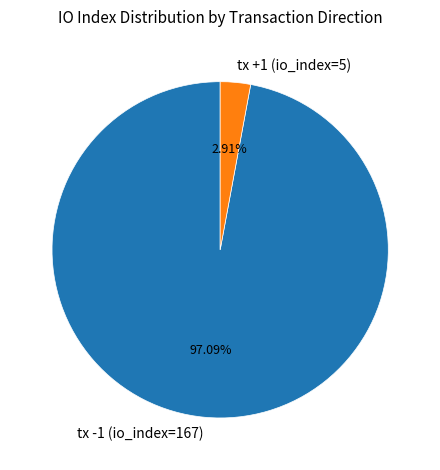

To the nearest percent, what is the average slice percentage?

50%